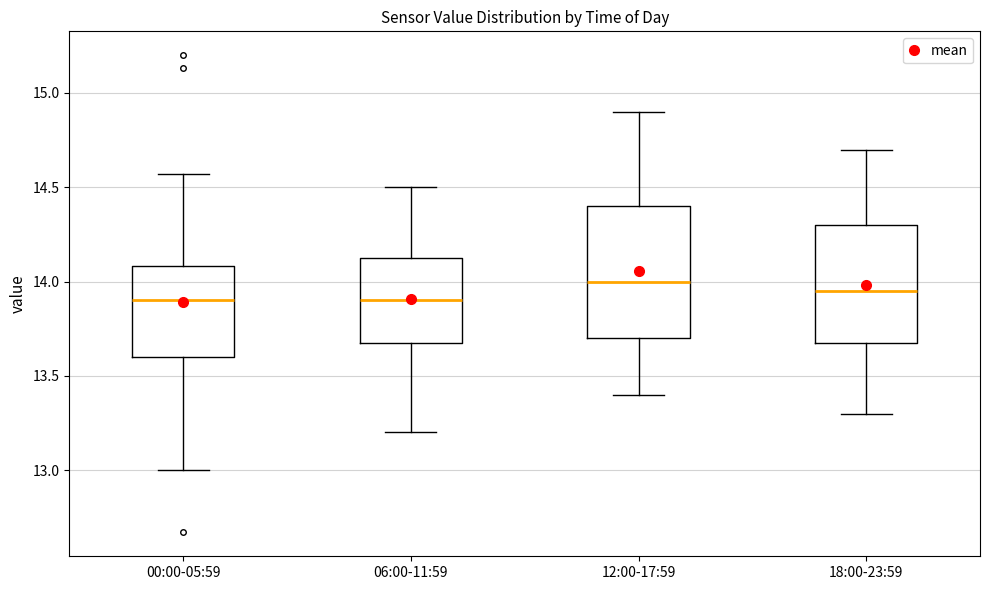

Reading left to right, read every box against the y-axis: the position of its median line, the range the box covers, and the ends of its whiskers. The values are not printed on the chart, so give them approximately, as read against the axis.

00:00-05:59: median 13.90, box 13.60 to 14.10, whiskers 13.00 to 14.55
06:00-11:59: median 13.90, box 13.70 to 14.15, whiskers 13.20 to 14.50
12:00-17:59: median 14.00, box 13.70 to 14.40, whiskers 13.40 to 14.90
18:00-23:59: median 13.95, box 13.70 to 14.30, whiskers 13.30 to 14.70